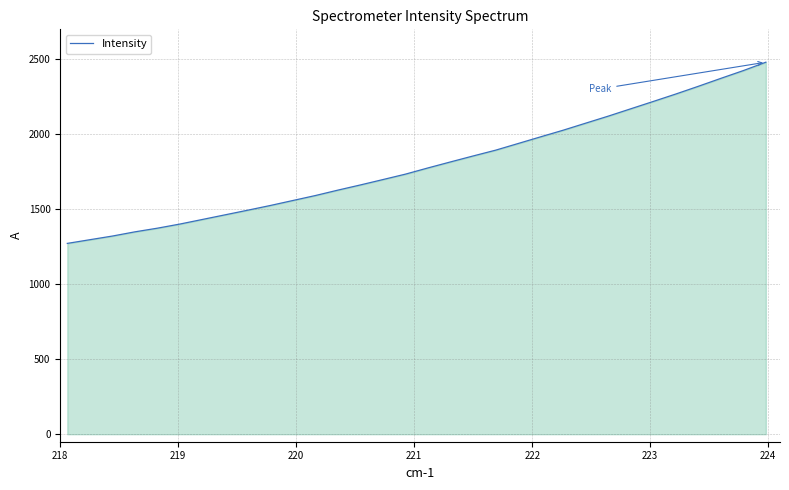

What is the difference between the maximum and minimum values?

1208.3